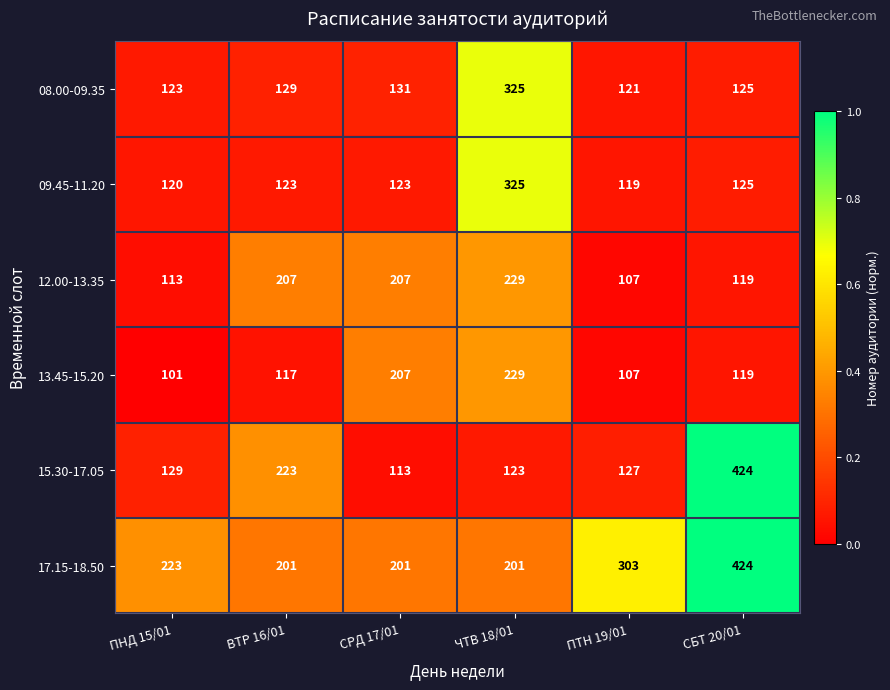

What is the average value of the 13.45-15.20 series?

147